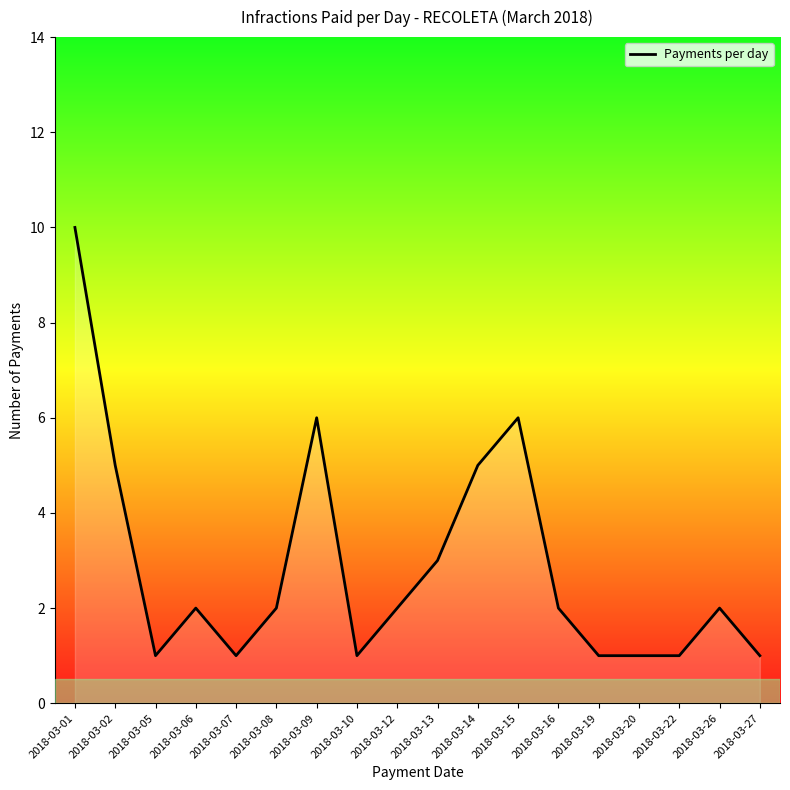

Approximately how many times larger is the value at 2018-03-19 compared to 2018-03-07?

1.0